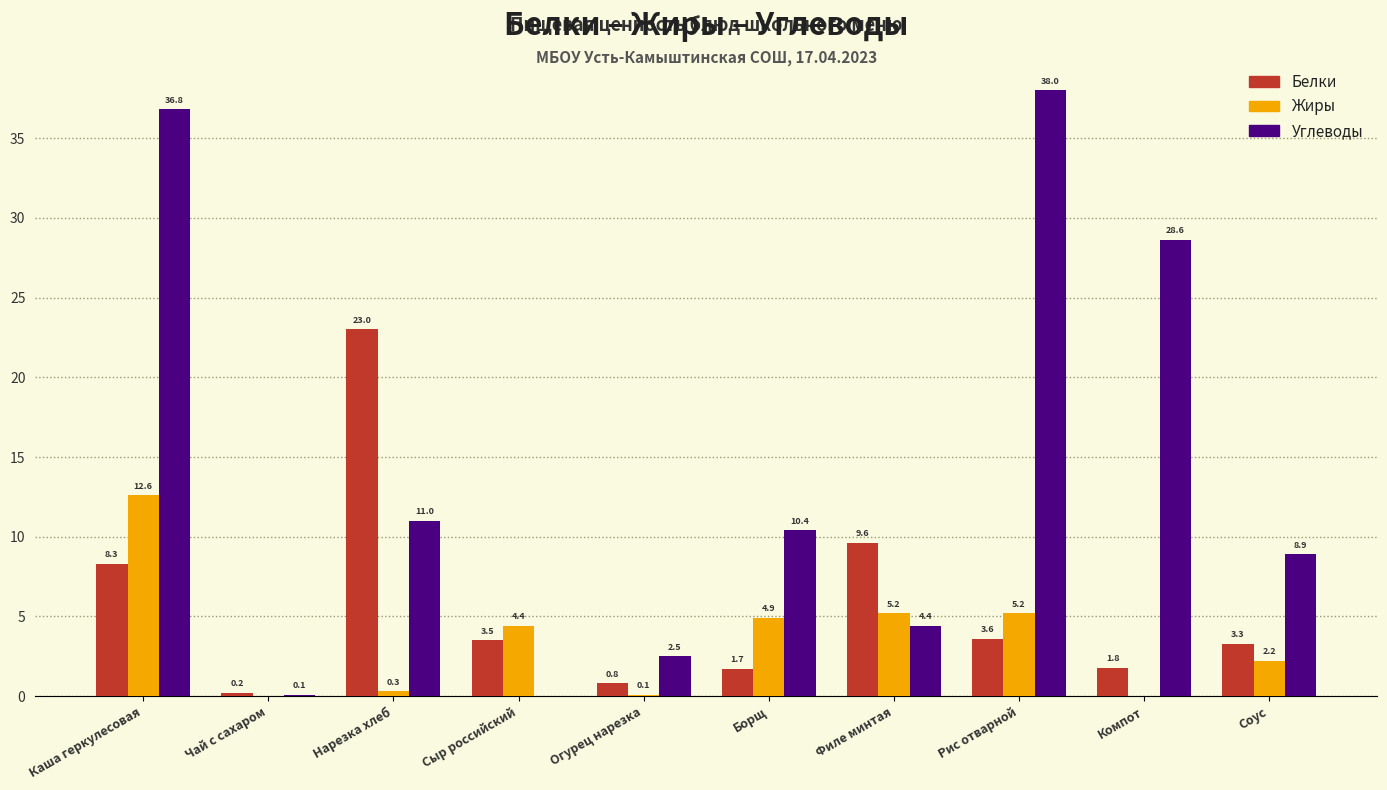

What is the maximum value shown in the chart?

38.0